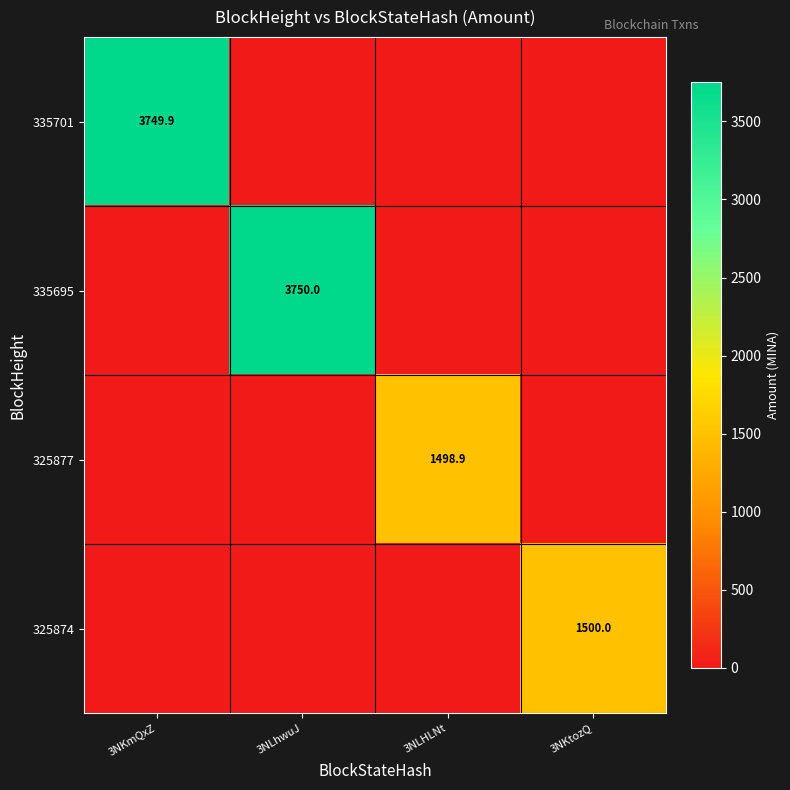

Which series changed the most between 3NLhwuJ and 3NKtozQ?

335695